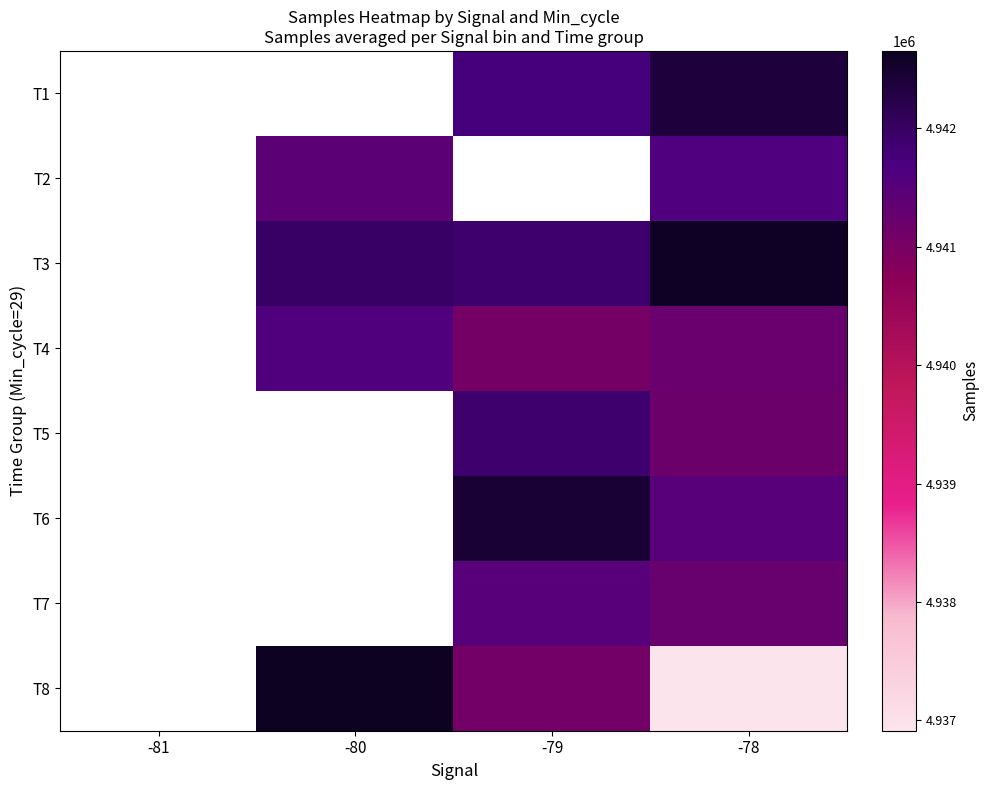

What is the minimum value shown in the chart?

4936913.0